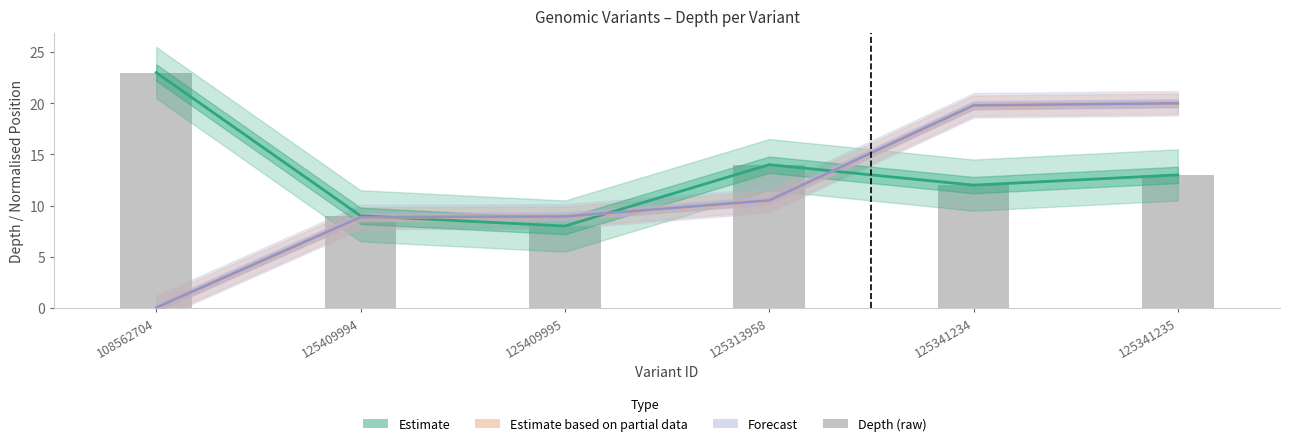

Reading left to right, extract all data points from this chart.

Estimate: 108562704=23.0	125409994=9.0	125409995=8.0	125313958=14.0	125341234=12.0	125341235=13.0
Estimate based on partial data: 108562704=0.0	125409994=8.8	125409995=8.9	125313958=10.5	125341234=19.8	125341235=20.0
Forecast: 108562704=0.0	125409994=8.9	125409995=8.9	125313958=10.5	125341234=19.8	125341235=20.0
Depth (raw): 108562704=23.0	125409994=9.0	125409995=8.0	125313958=14.0	125341234=12.0	125341235=13.0